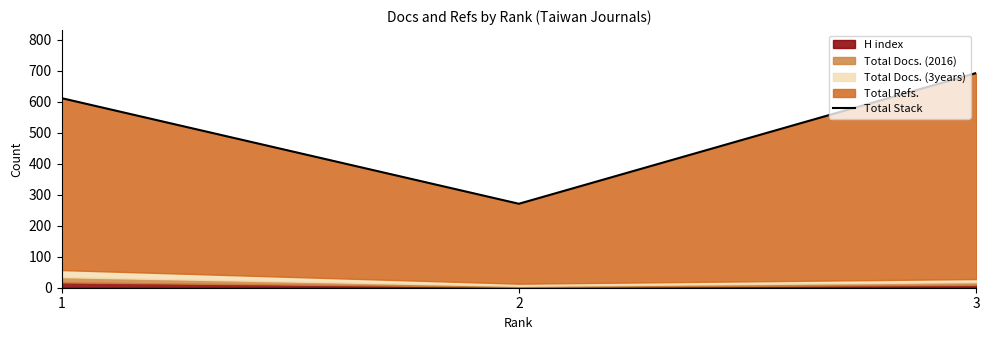

At which category does the chart reach its peak across all series?

3